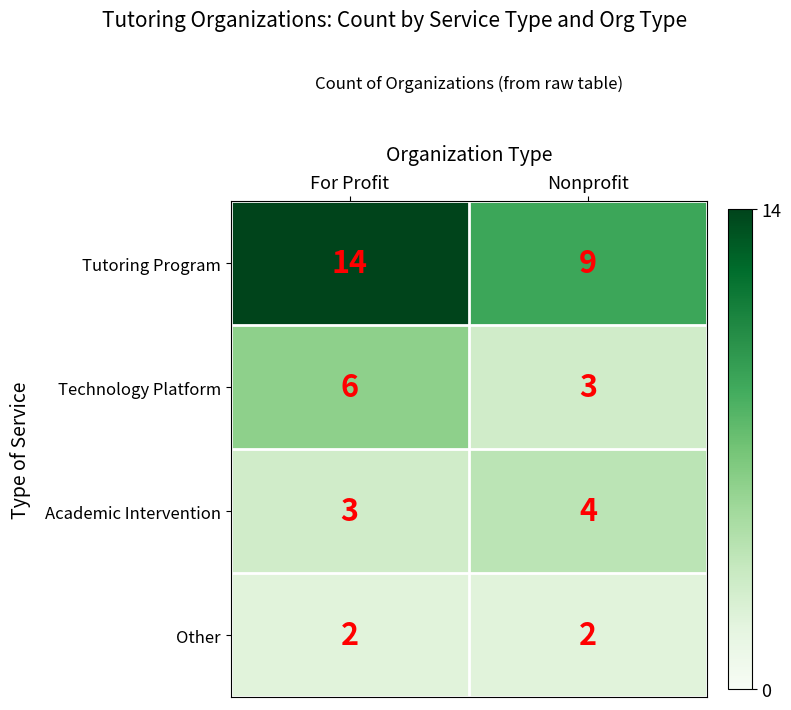

How many distinct data groups are displayed?

4